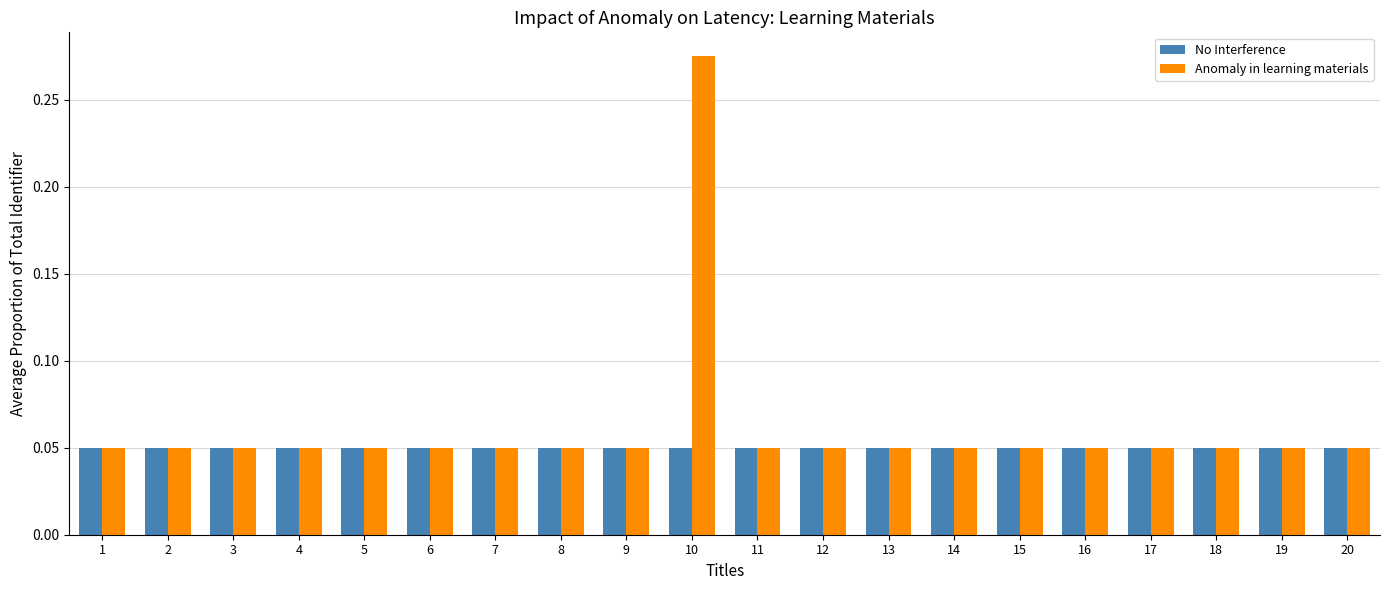

Rank the series by their average value, from highest to lowest.

Anomaly in learning materials, No Interference